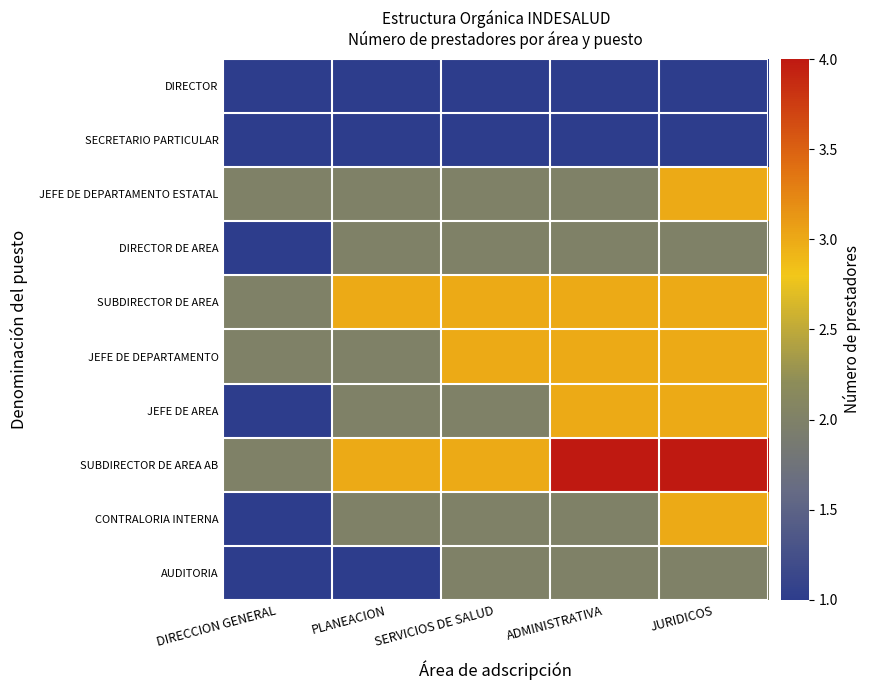

List the series in order of their peak value, lowest first.

DIRECTOR, SECRETARIO PARTICULAR, DIRECTOR DE AREA, AUDITORIA, JEFE DE DEPARTAMENTO ESTATAL, SUBDIRECTOR DE AREA, JEFE DE DEPARTAMENTO, JEFE DE AREA, CONTRALORIA INTERNA, SUBDIRECTOR DE AREA AB